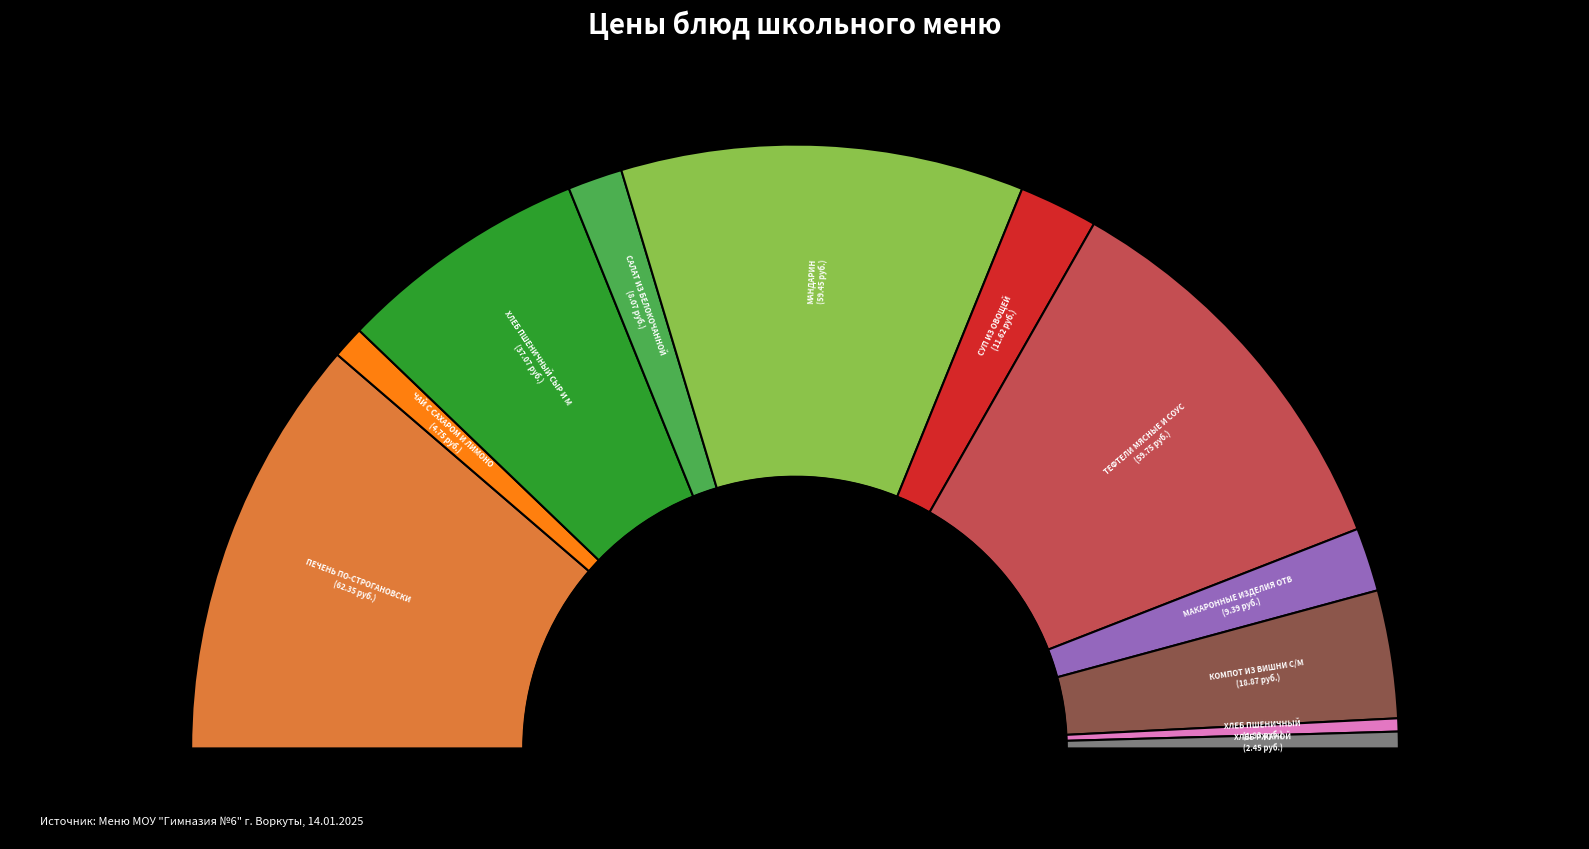

How many slices are in this pie chart?

11